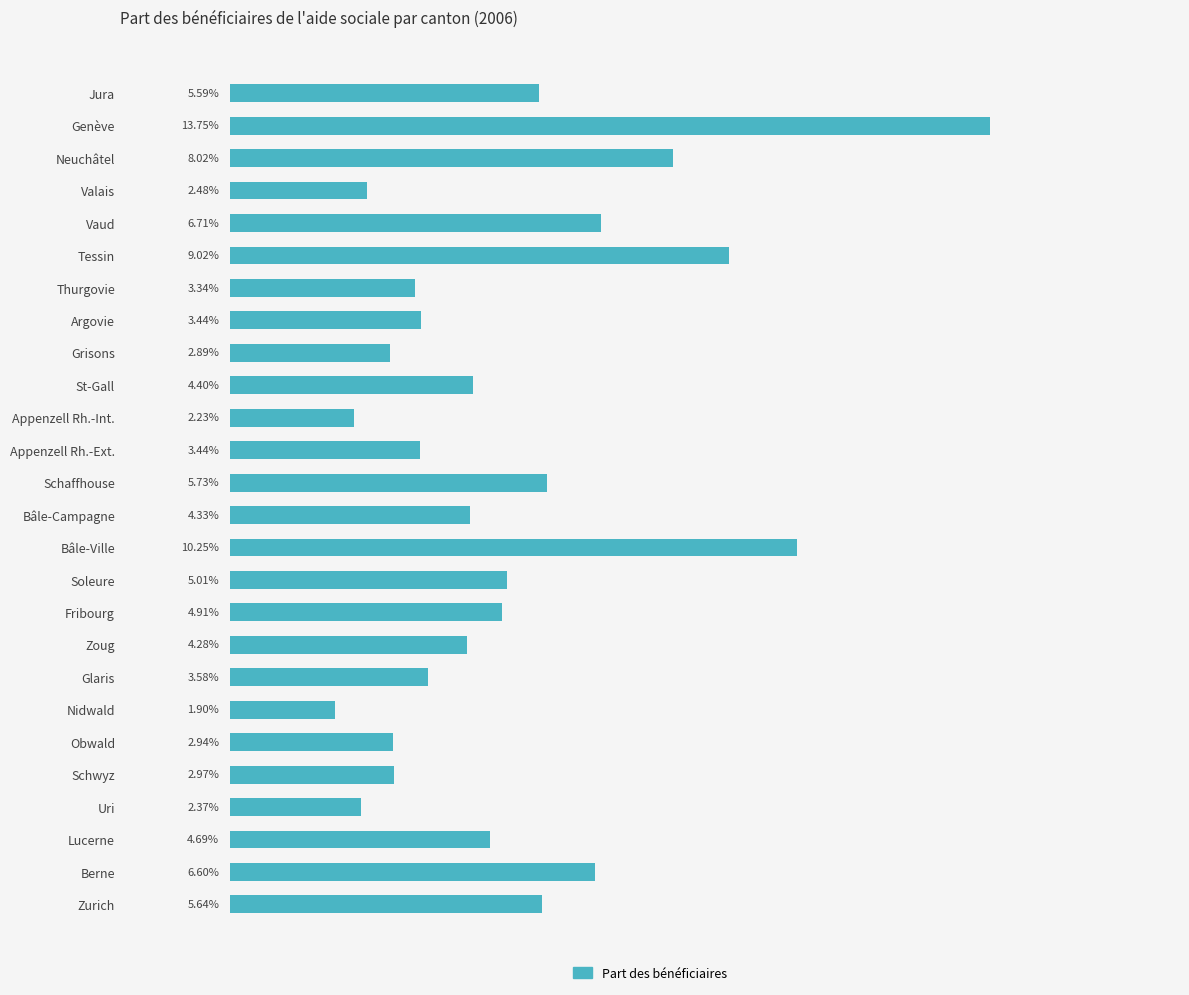

What is the maximum value shown in the chart?

0.1